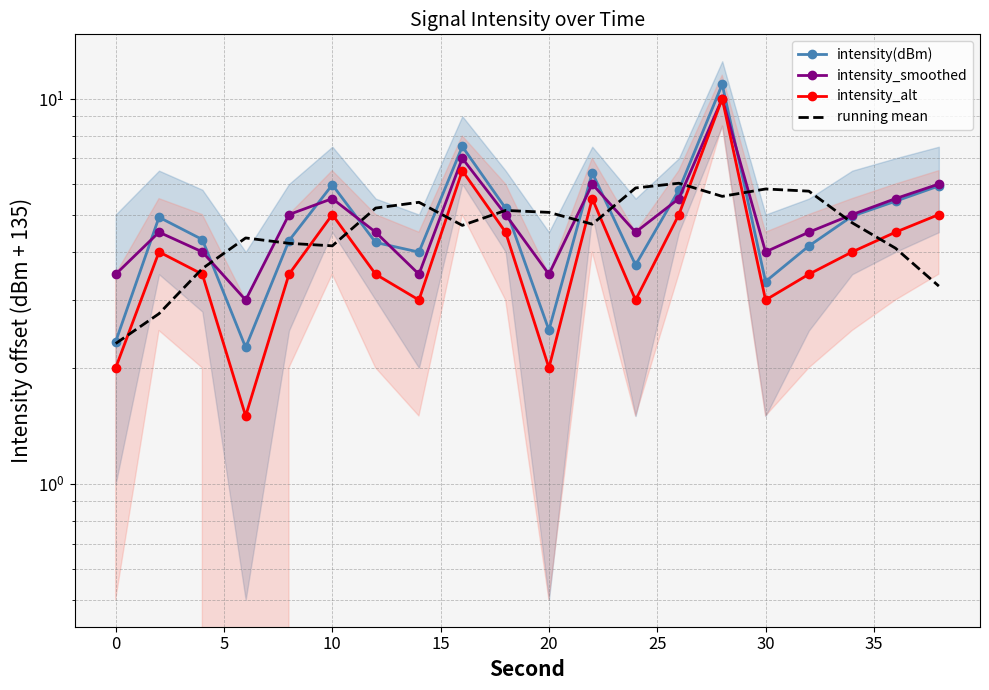

In intensity_smoothed, how many points are higher than both neighbors (excluding endpoints)?

5